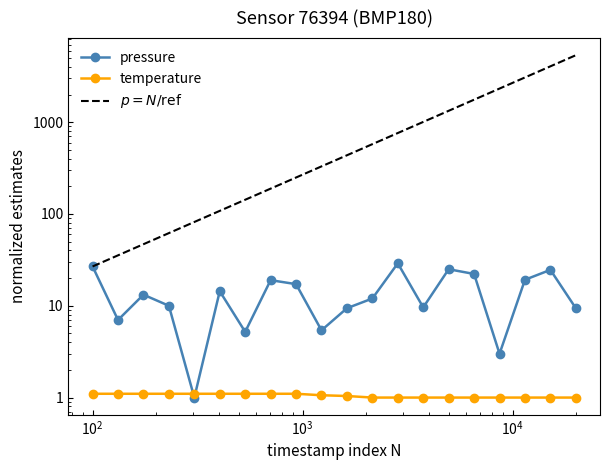

Is it true that temperature equals 0.3 at 00:42?

False